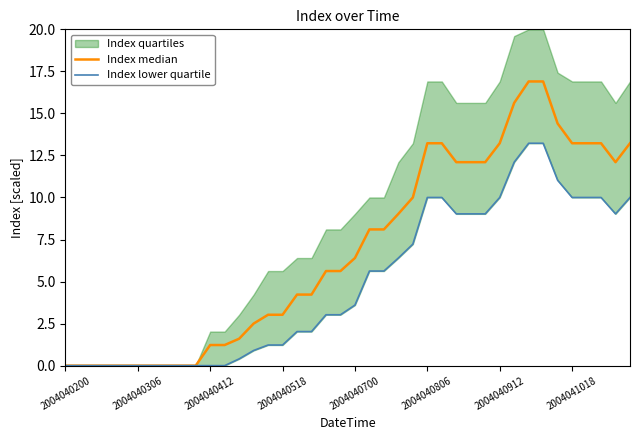

Is the value of Index median at 2004040306 greater than the value of Index lower quartile at 39?

No